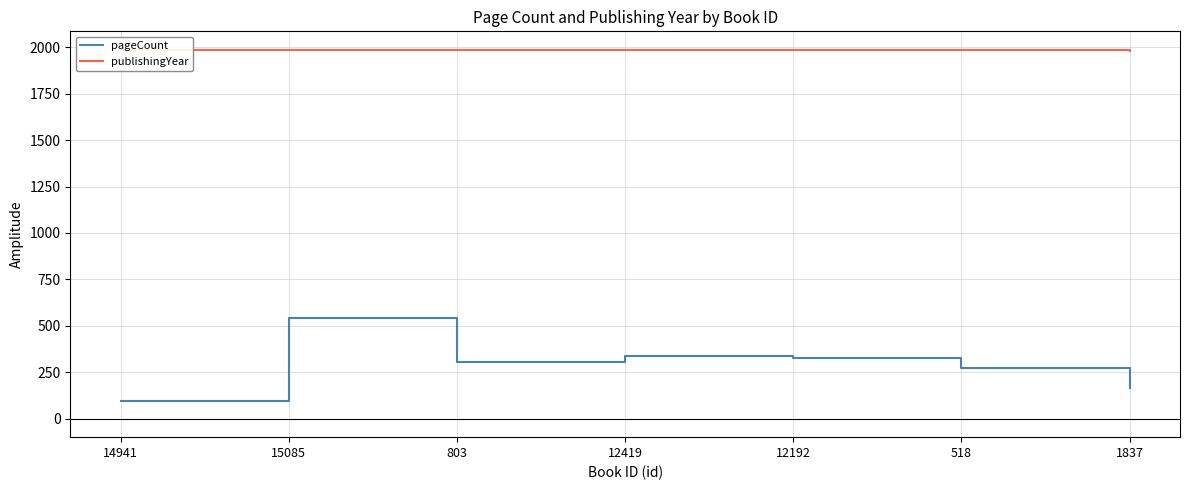

Is the value of pageCount at 12192 greater than the value of publishingYear at 12192?

No